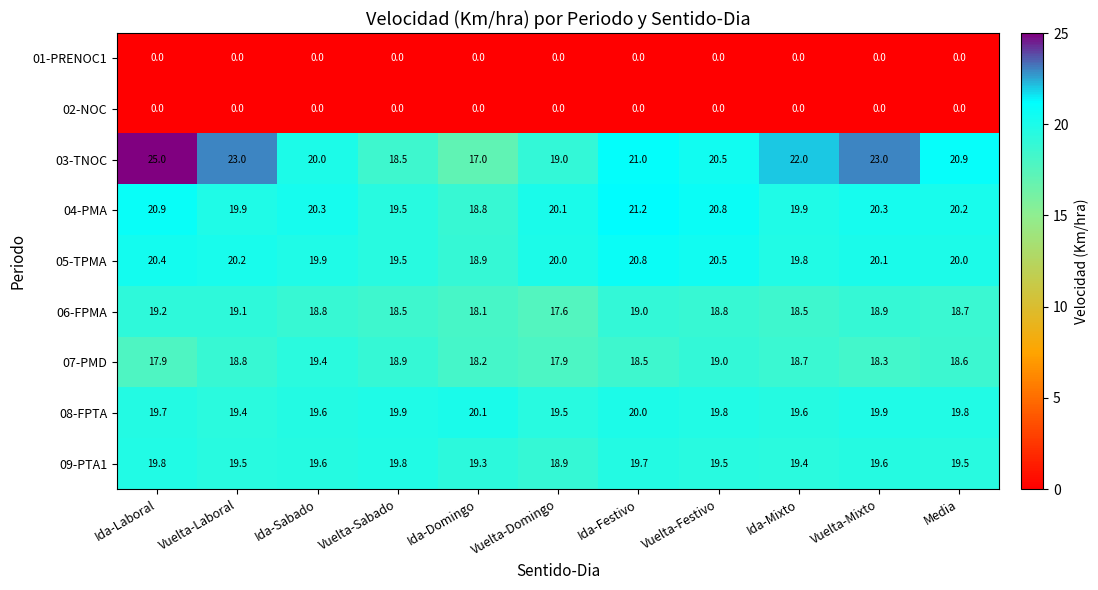

Which category has the highest value across all series?

Ida-Laboral